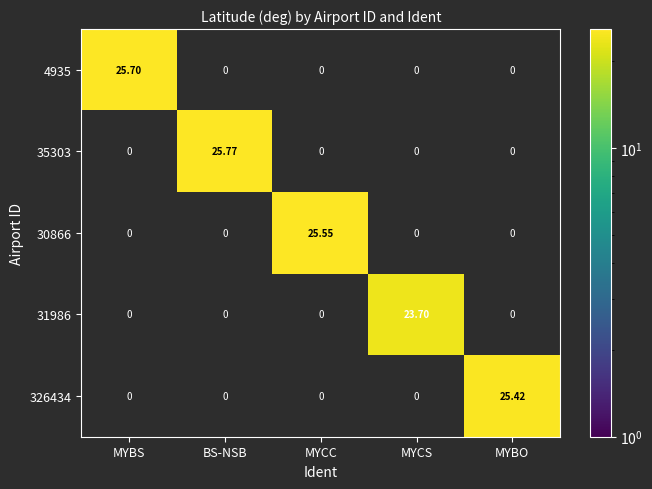

Which series changed the most between MYCC and MYBO?

30866